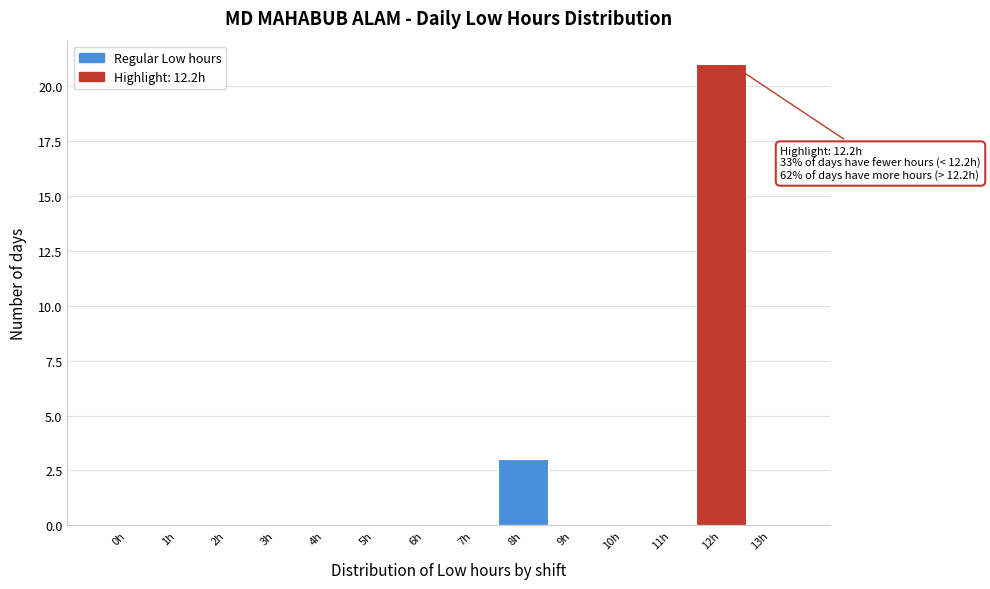

Reading right to left, transcribe all the data shown in this chart.

13h=0	12h=21	11h=0	10h=0	9h=0	8h=3	7h=0	6h=0	5h=0	4h=0	3h=0	2h=0	1h=0	0h=0